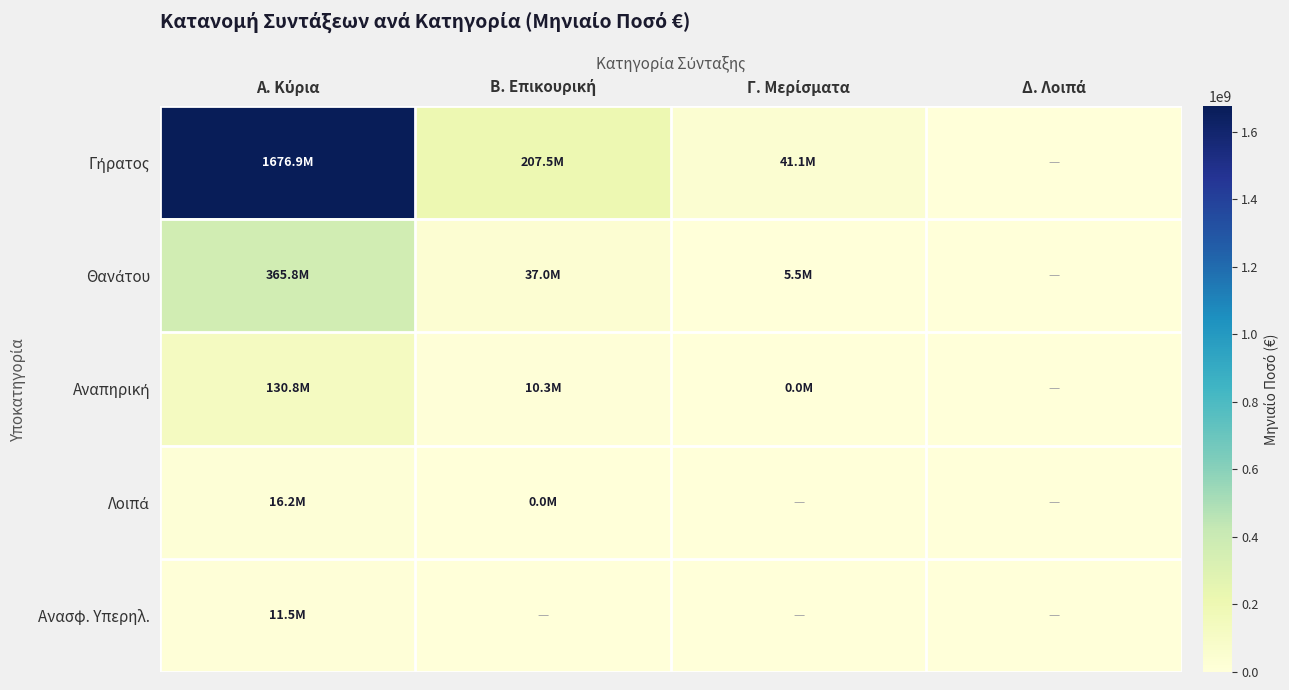

At Γ. Μερίσματα, list the series in order from smallest to largest.

Λοιπά, Ανασφ. Υπερηλ., Αναπηρική, Θανάτου, Γήρατος